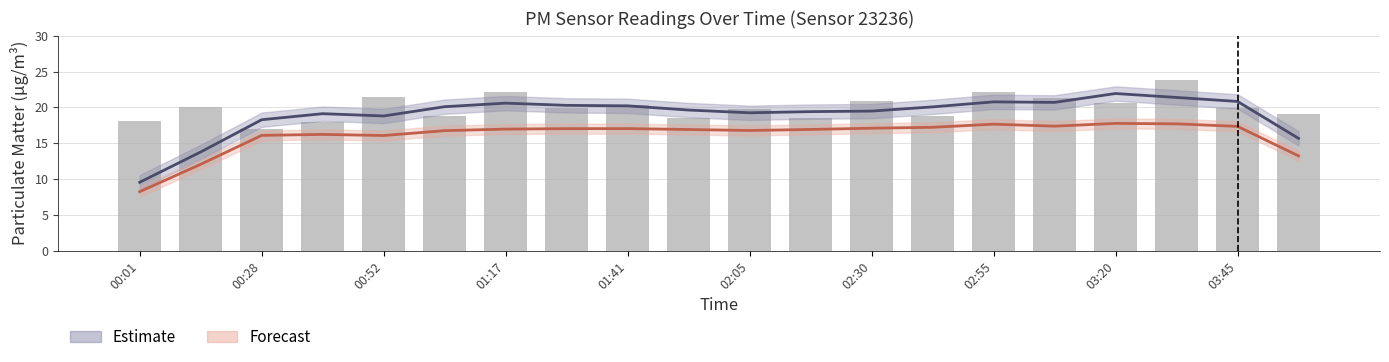

Reading left to right, extract all data points from this chart.

P1 Nowcast: 9.5	13.8	18.3	19.1	18.8	20.1	20.6	20.3	20.2	19.6	19.2	19.4	19.5	20.1	20.8	20.7	21.9	21.4	20.8	15.7
P2 Nowcast: 8.2	12.1	16.1	16.2	16.1	16.8	17.0	17.0	17.0	16.9	16.8	16.9	17.1	17.2	17.7	17.4	17.8	17.7	17.3	13.2
P1 (raw): 18.1	20.1	16.9	18.0	21.5	18.8	22.1	20.0	20.3	18.5	19.8	18.4	20.9	18.8	22.1	21.2	20.6	23.8	19.9	19.0